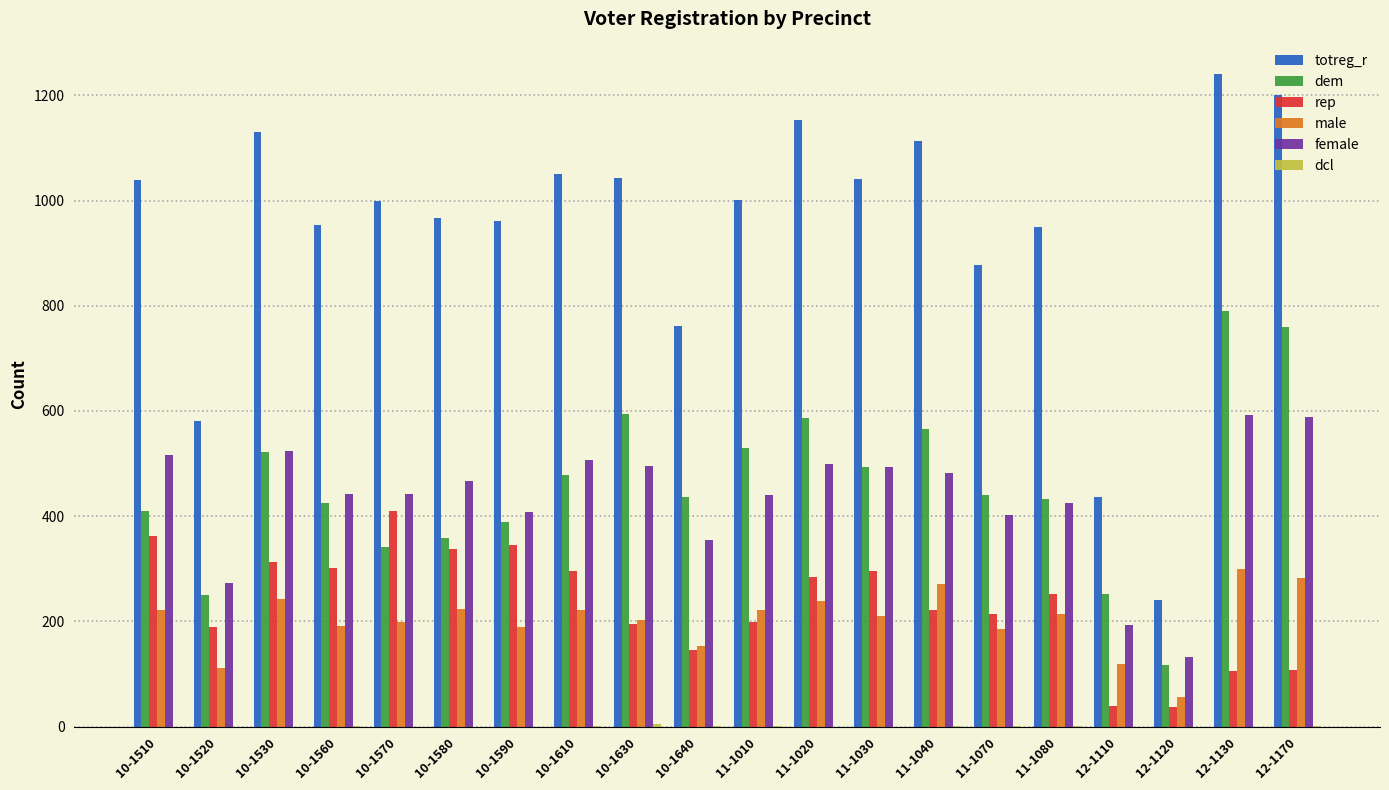

True or false: totreg_r has a value of 1001 at 11-1010.

True